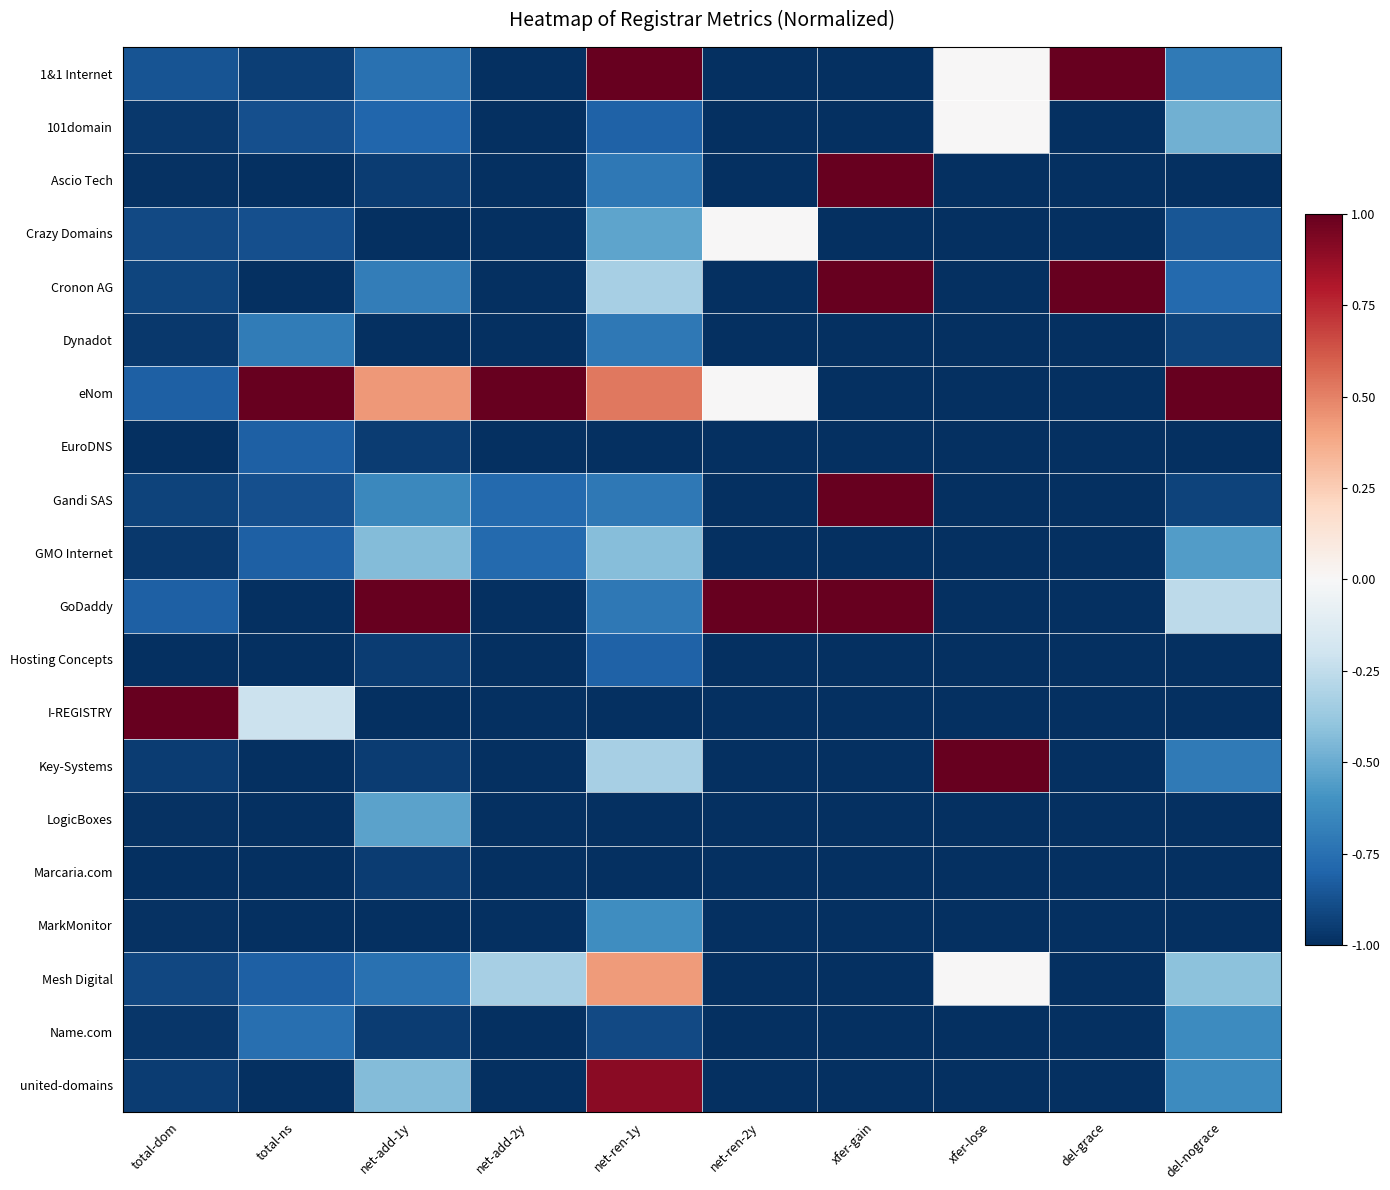

Rank the series by their maximum value, from lowest to highest.

Marcaria.com, EuroDNS, Hosting Concepts, Dynadot, Name.com, MarkMonitor, LogicBoxes, GMO Internet, 101domain, Crazy Domains, Mesh Digital, united-domains, 1&1 Internet, Ascio Tech, Cronon AG, eNom, Gandi SAS, GoDaddy, I-REGISTRY, Key-Systems